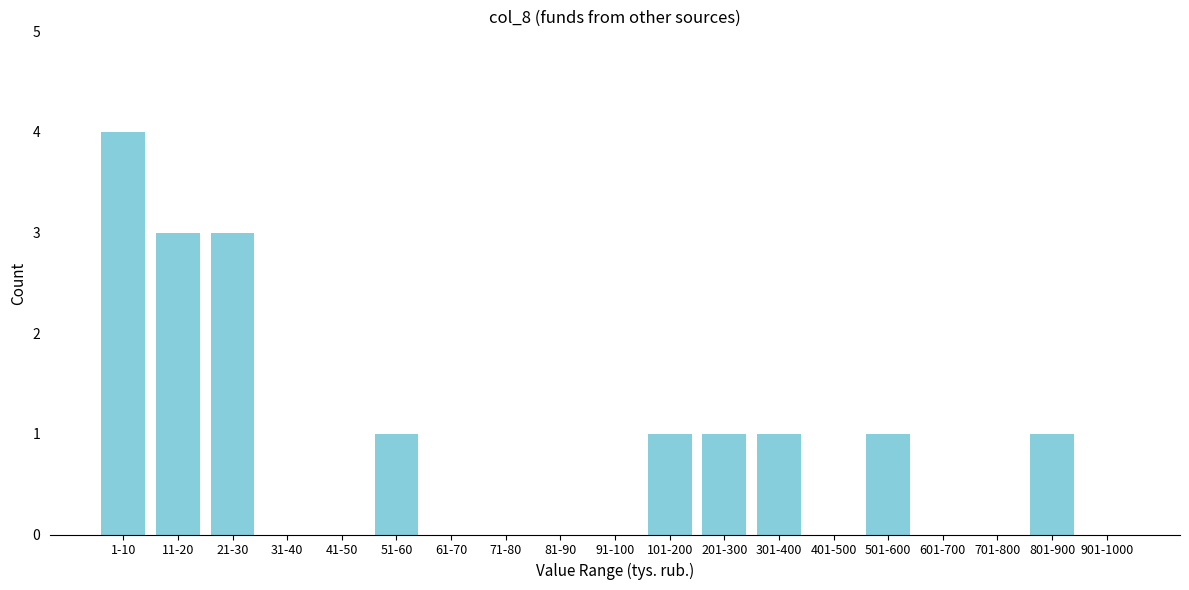

Reading left to right, extract all data points from this chart.

1-10=4	11-20=3	21-30=3	31-40=0	41-50=0	51-60=1	61-70=0	71-80=0	81-90=0	91-100=0	101-200=1	201-300=1	301-400=1	401-500=0	501-600=1	601-700=0	701-800=0	801-900=1	901-1000=0